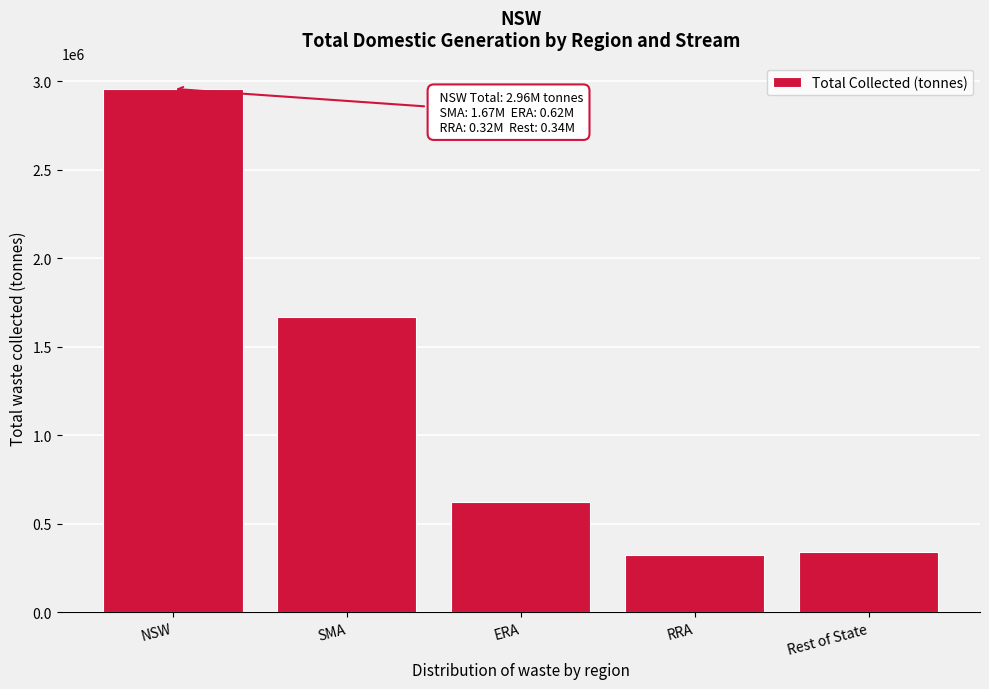

Approximately how many times larger is the value at NSW compared to ERA?

4.8